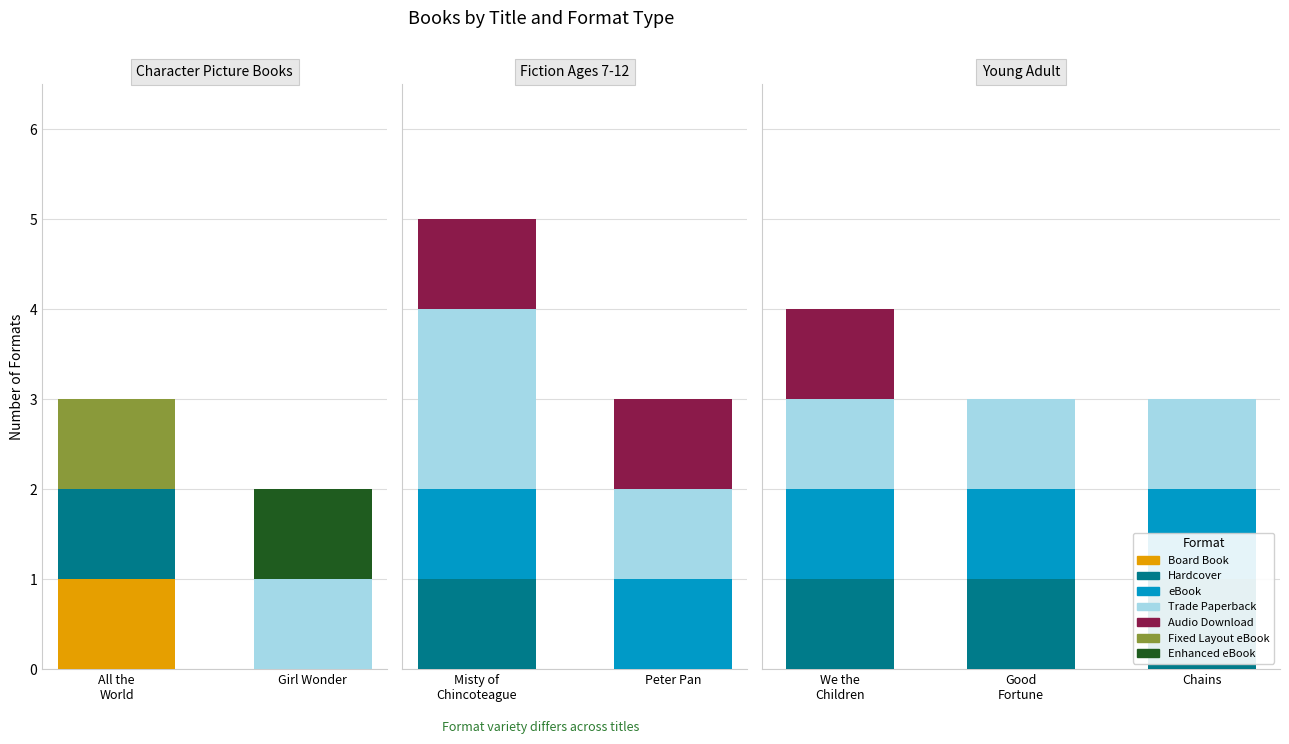

List the labels in order of value, smallest first.

Girl Wonder, All the World, Good Fortune, Chains, Peter Pan, We the Children, Misty of Chincoteague